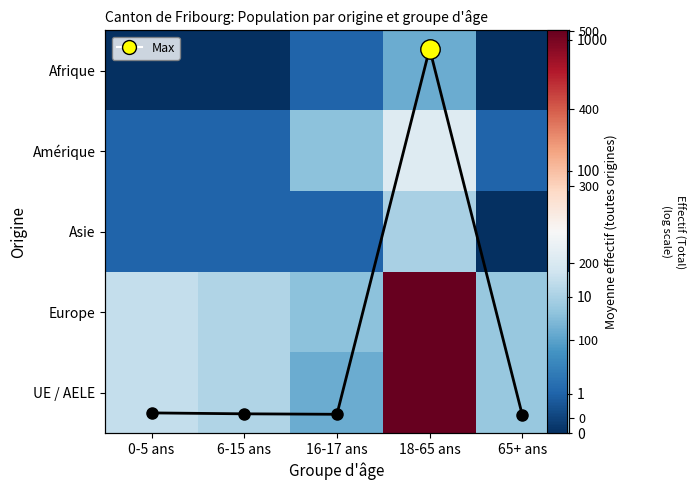

What is the average value of the Moyenne toutes origines series?

99.2